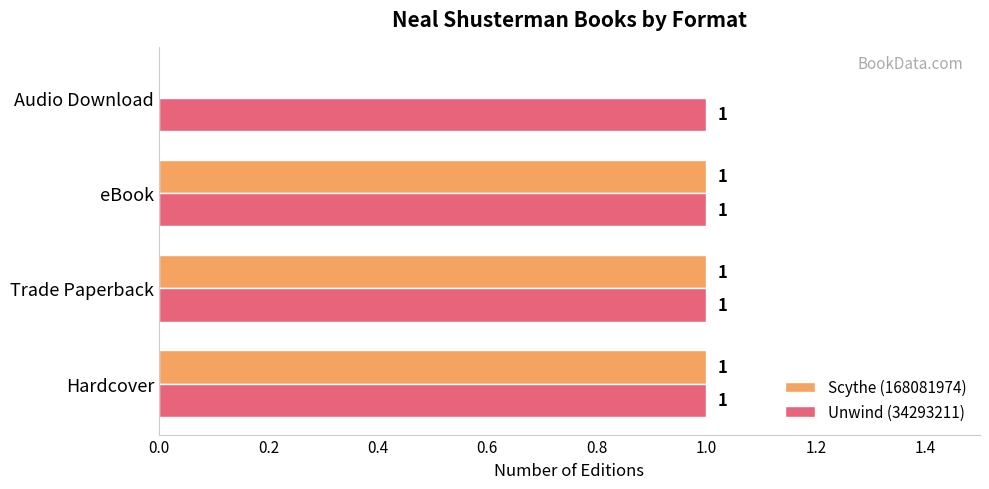

What are all the series names shown in the legend?

Scythe (168081974), Unwind (34293211)